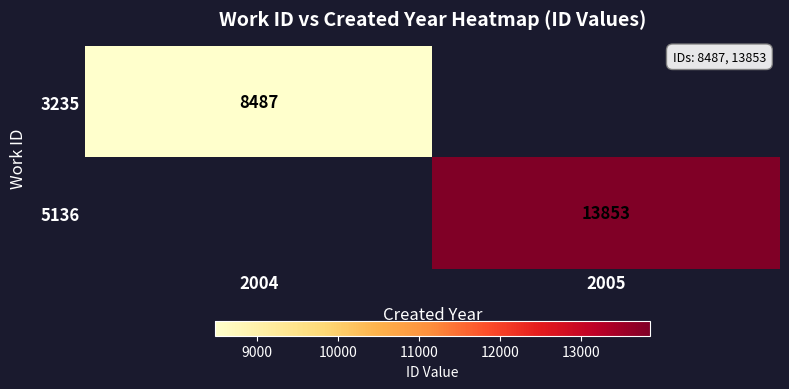

The value of 3235 at 2004 is 3926. True or false?

False